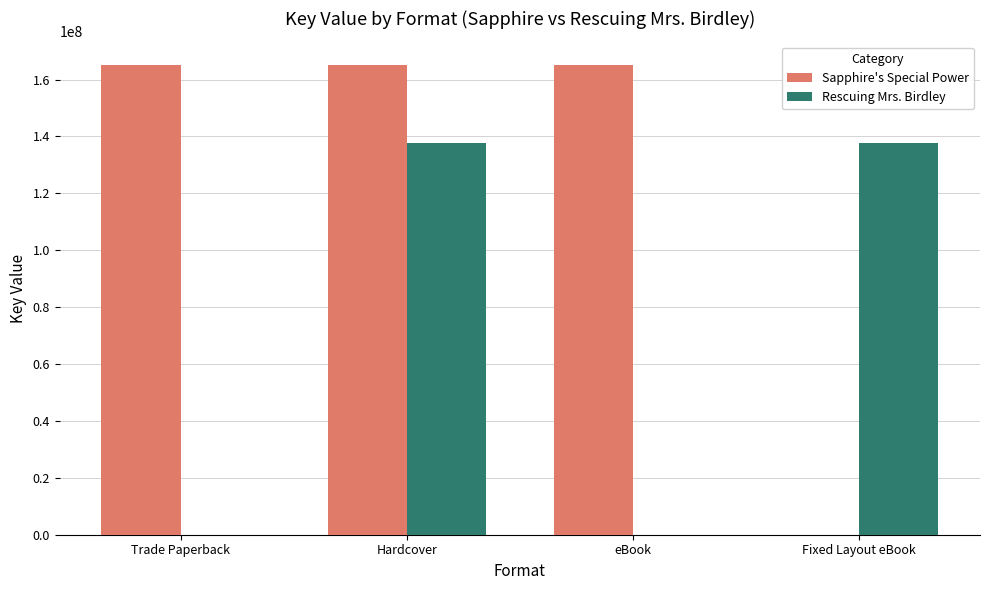

Reading left to right, transcribe all the data shown in this chart.

Sapphire's Special Power: 165160971	165160971	165160971	0
Rescuing Mrs. Birdley: 0	137736365	0	137736365